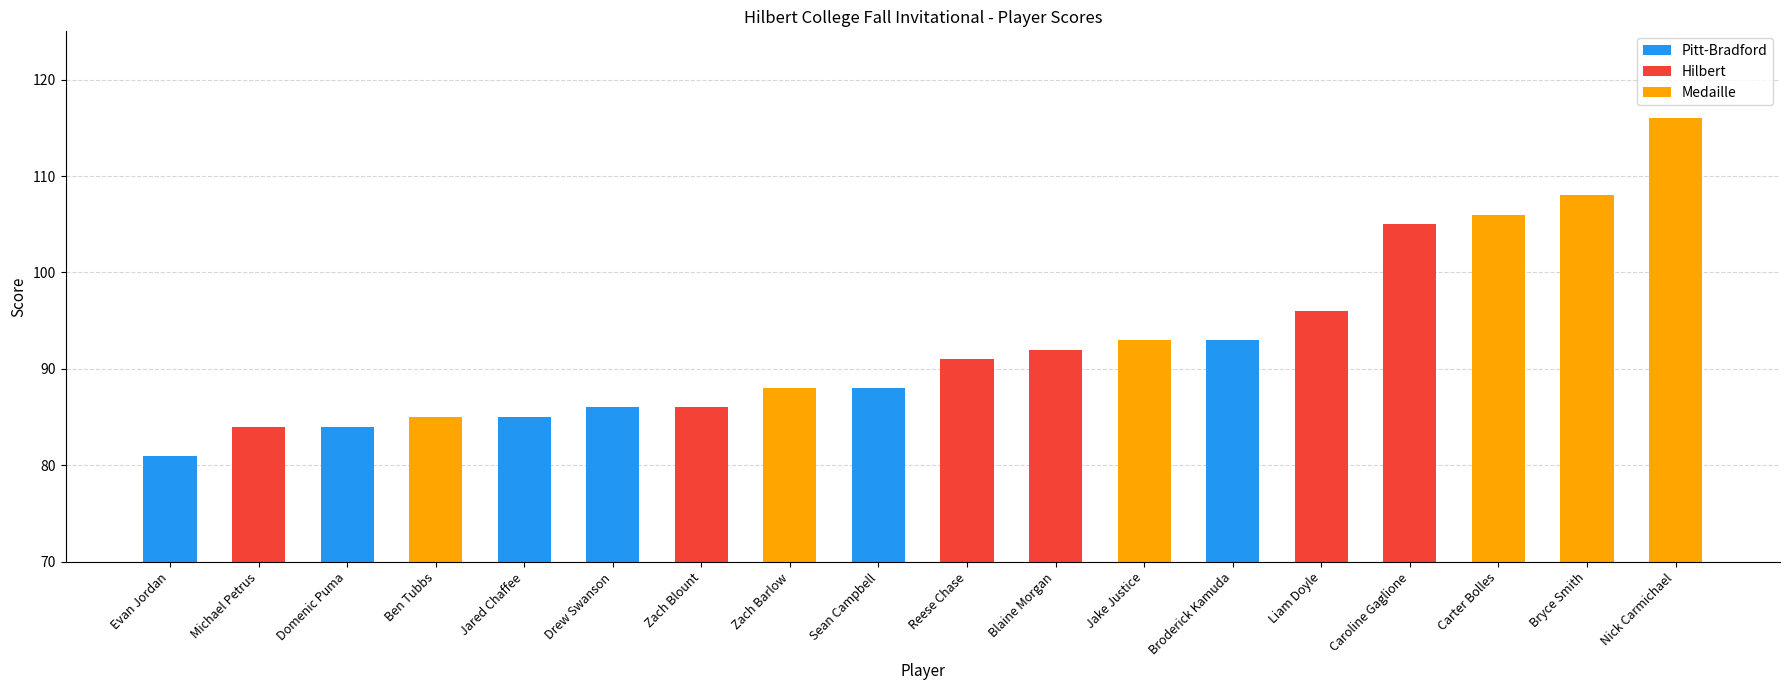

What is the sum of the values at Jake Justice and Broderick Kamuda?

186